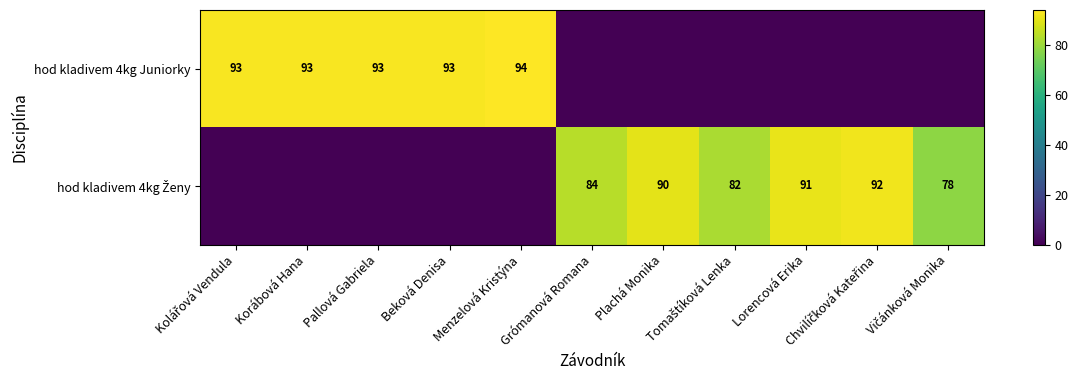

Which category has the highest value across all series?

Menzelová Kristýna